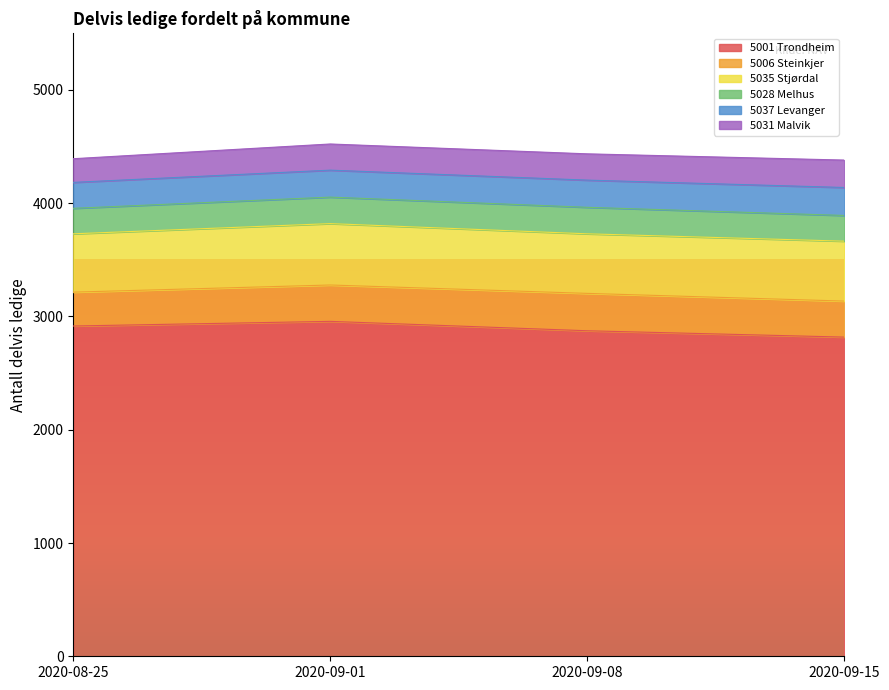

At which category is the sum across all series the highest?

2020-09-01